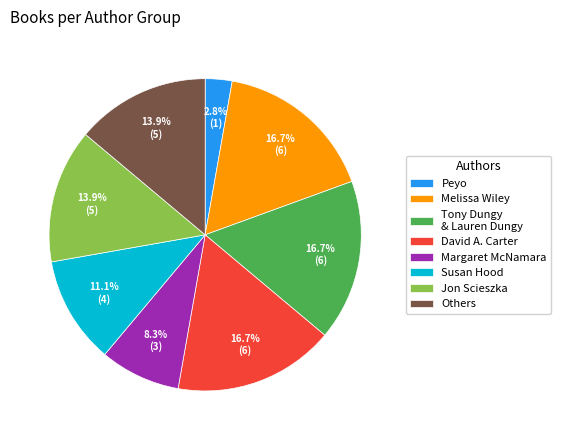

Approximately how many times larger is the value at Susan Hood compared to Melissa Wiley?

0.7